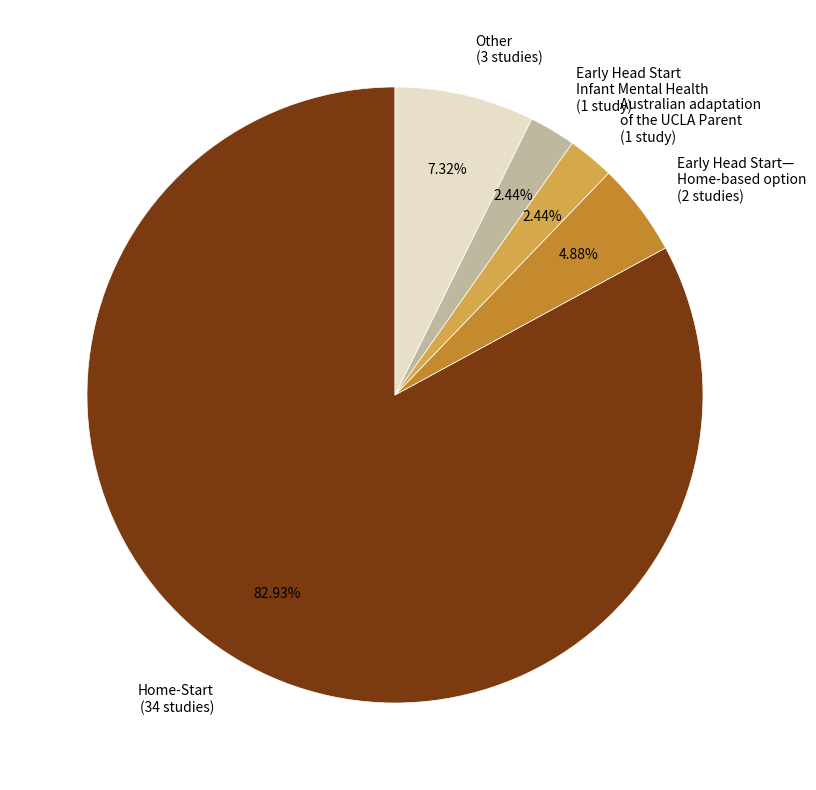

Does Home-Start (34 studies) account for over 50% of the chart?

Yes